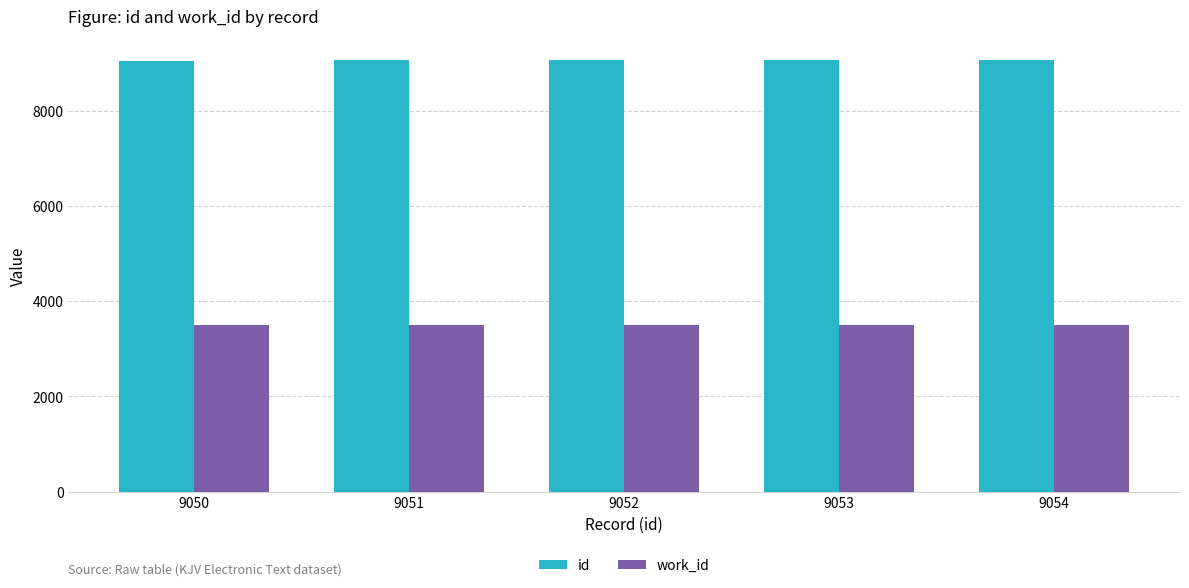

Are the bars horizontal?

No